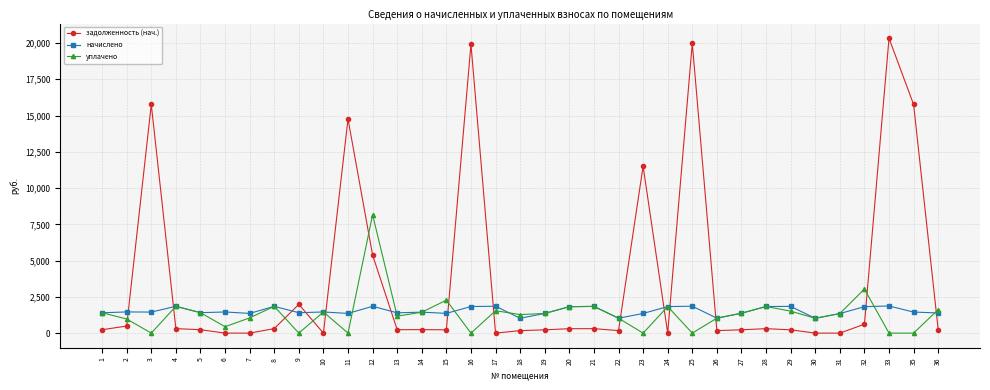

Where does the задолженность (нач.) series first go above 234?

2